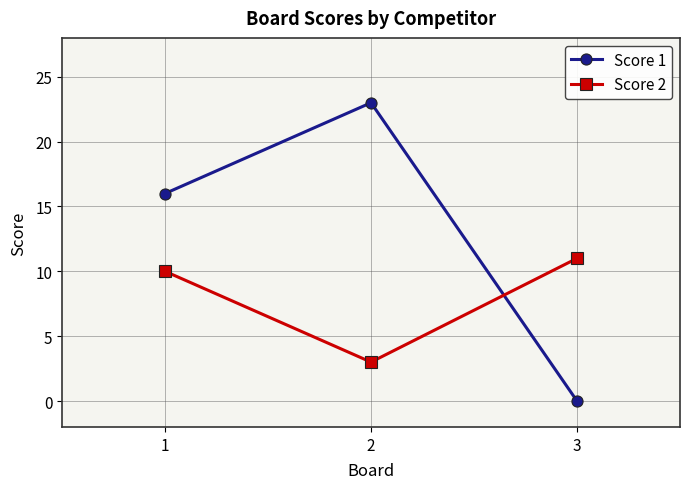

At which category does the chart reach its peak across all series?

2